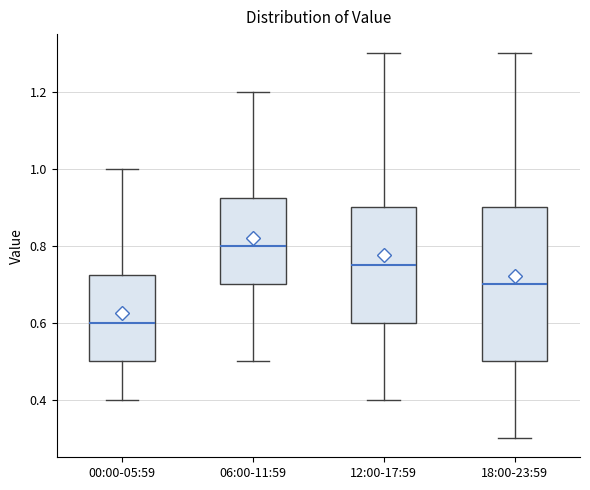

Where is the upper edge of the box for 12:00-17:59 on the y-axis? The values are not printed on the chart, so give them approximately, as read against the axis.

0.90